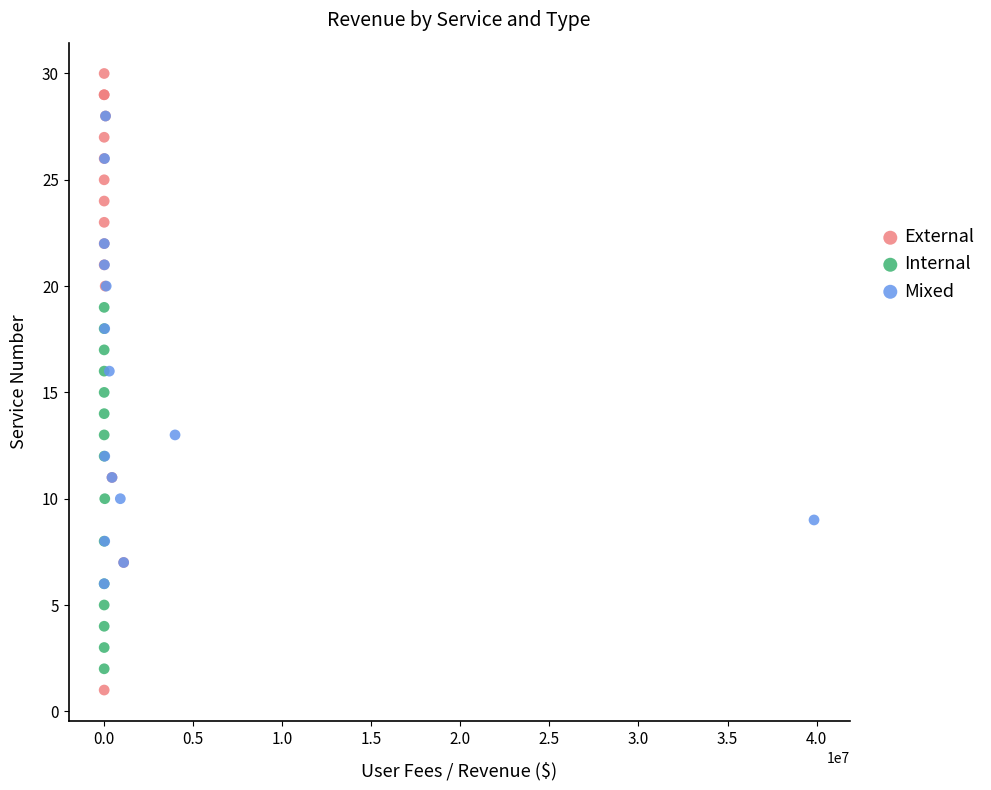

Which series has the largest Y range (max minus min)?

External